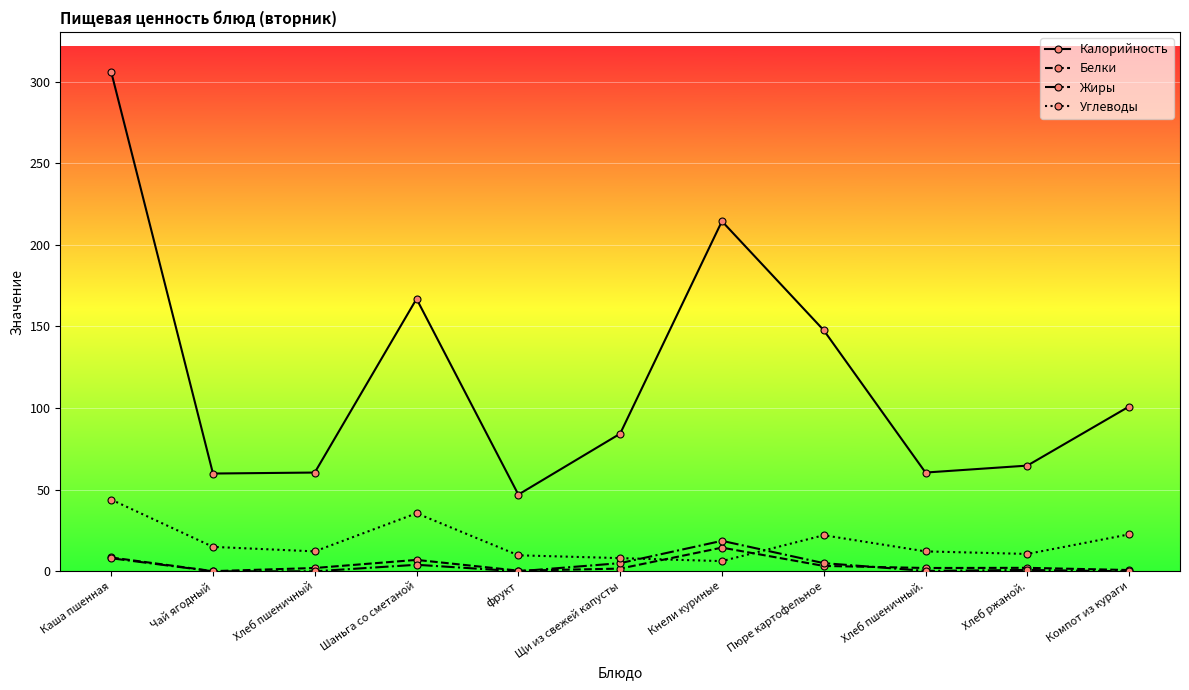

Which series has the largest range (max minus min)?

Калорийность